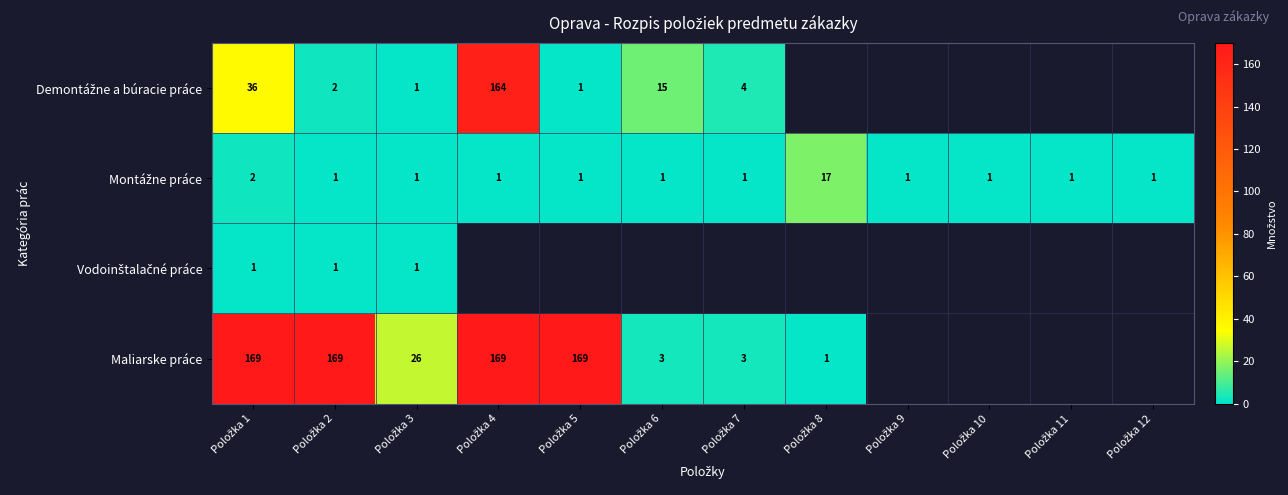

How many data points does each series have?

12